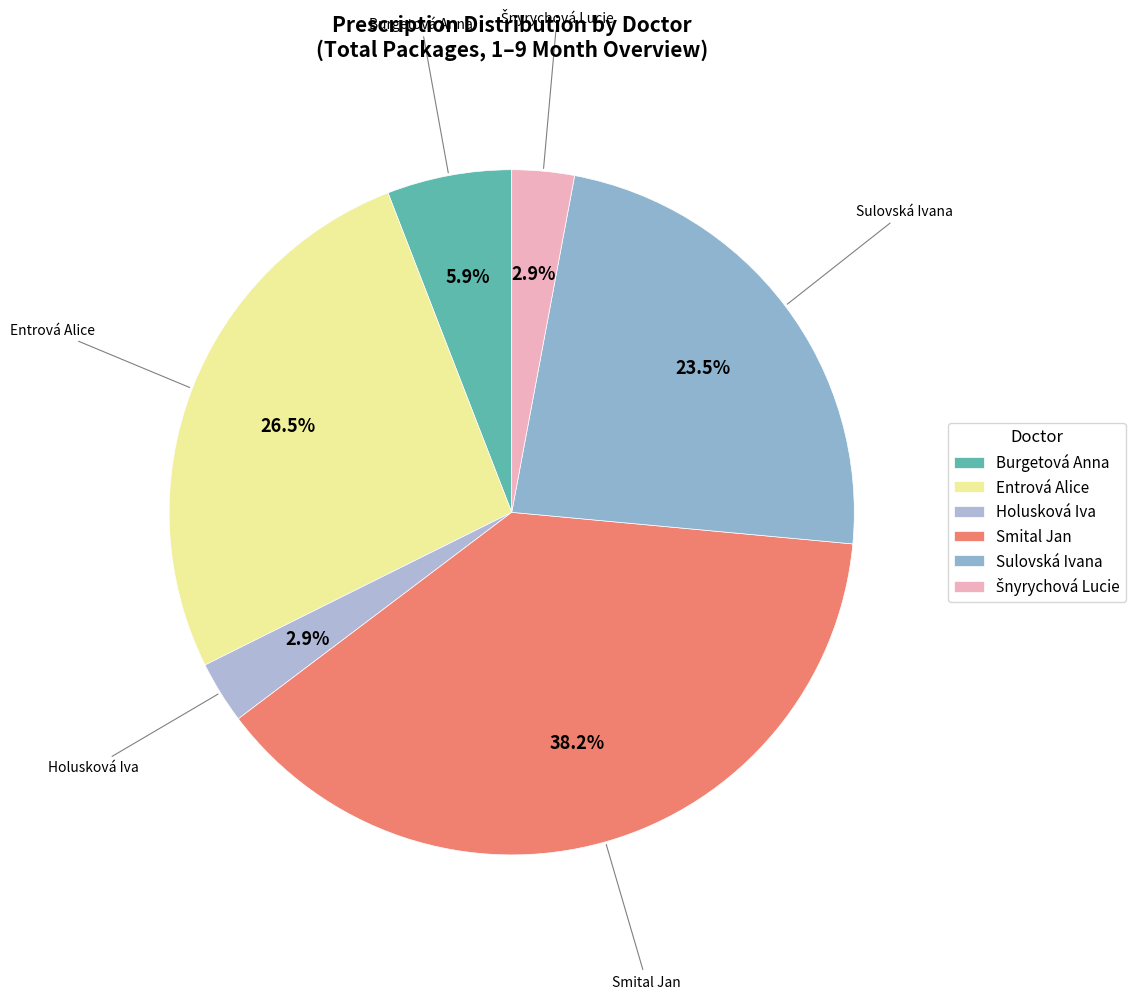

Combined, do Sulovská Ivana and Holusková Iva account for over 50%?

No